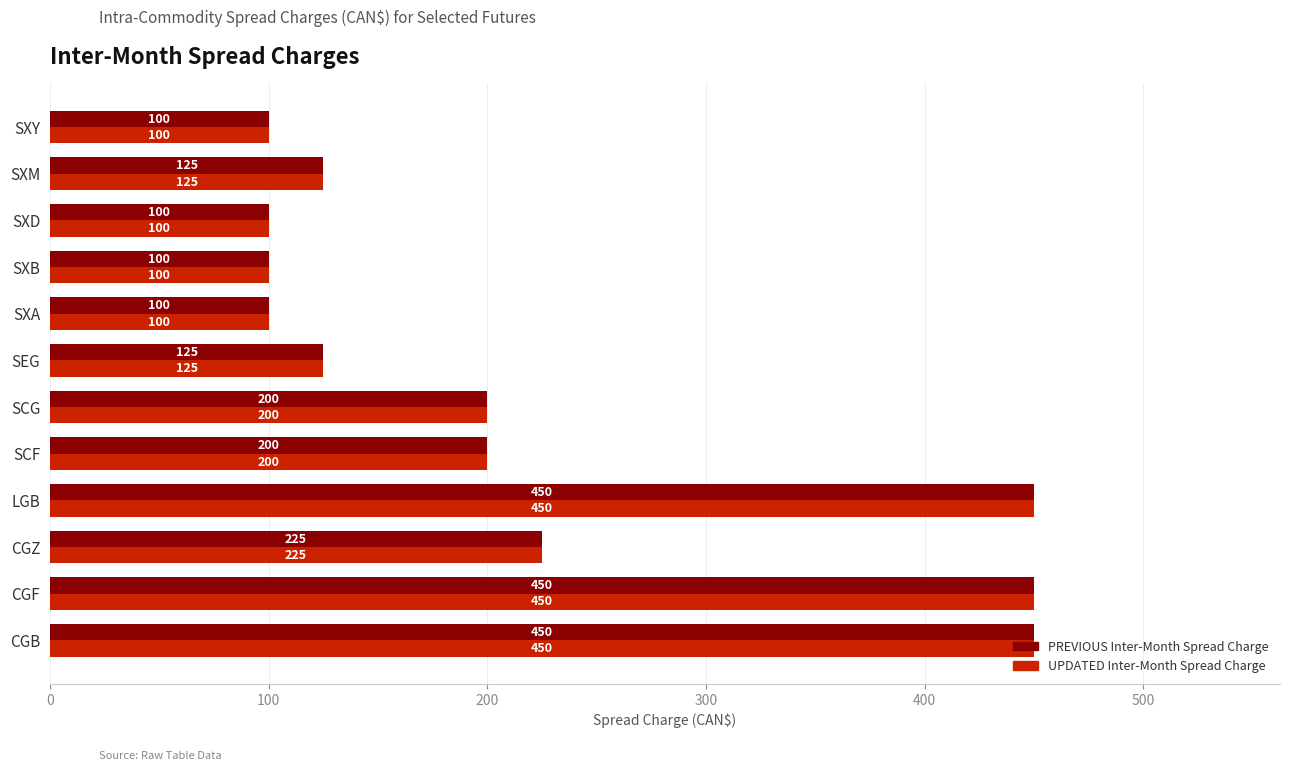

At which label is UPDATED Inter-Month Spread Charge closest to 275?

CGZ